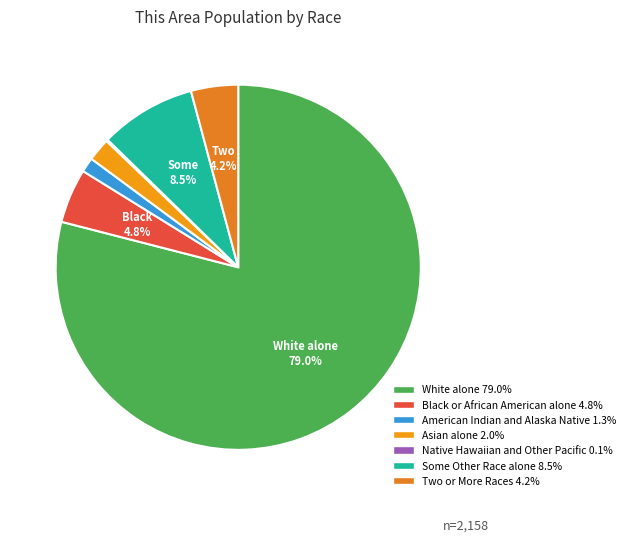

Rank the categories by value from lowest to highest.

Native Hawaiian and Other Pacific, American Indian and Alaska Native, Asian alone, Two or More Races, Black or African American alone, Some Other Race alone, White alone